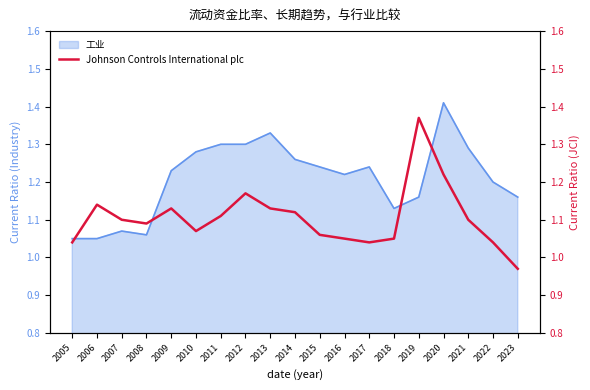

At which category does the data reach its first local valley?

2008